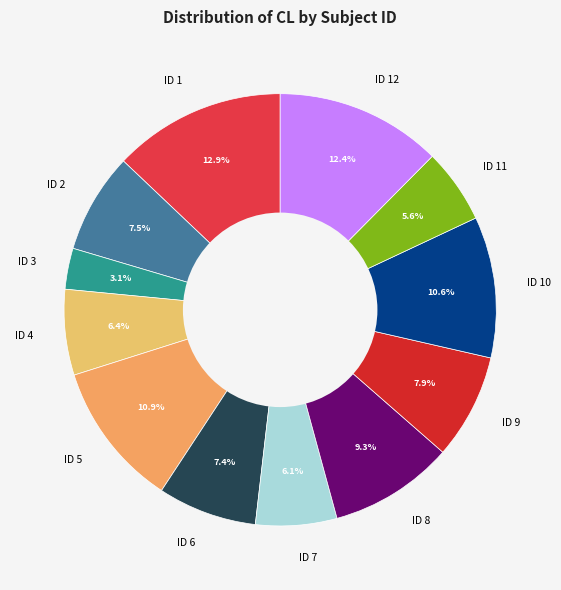

Is the sum of ID 7 and ID 12 greater than half?

No